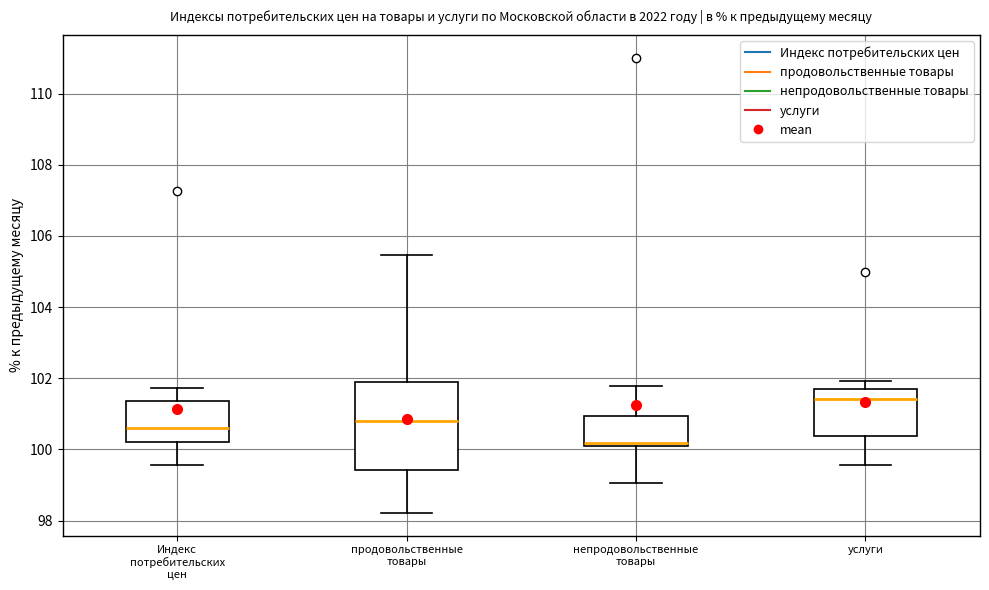

Reading left to right, read every box against the y-axis: the position of its median line, the range the box covers, and the ends of its whiskers. The values are not printed on the chart, so give them approximately, as read against the axis.

Индекс потребительских цен: median 100.6, box 100.2 to 101.4, whiskers 99.6 to 101.8
продовольственные товары: median 100.8, box 99.4 to 102.0, whiskers 98.2 to 105.4
непродовольственные товары: median 100.2 (just above the box's lower edge), box 100.2 to 101.0, whiskers 99.0 to 101.8
услуги: median 101.4, box 100.4 to 101.6, whiskers 99.6 to 102.0